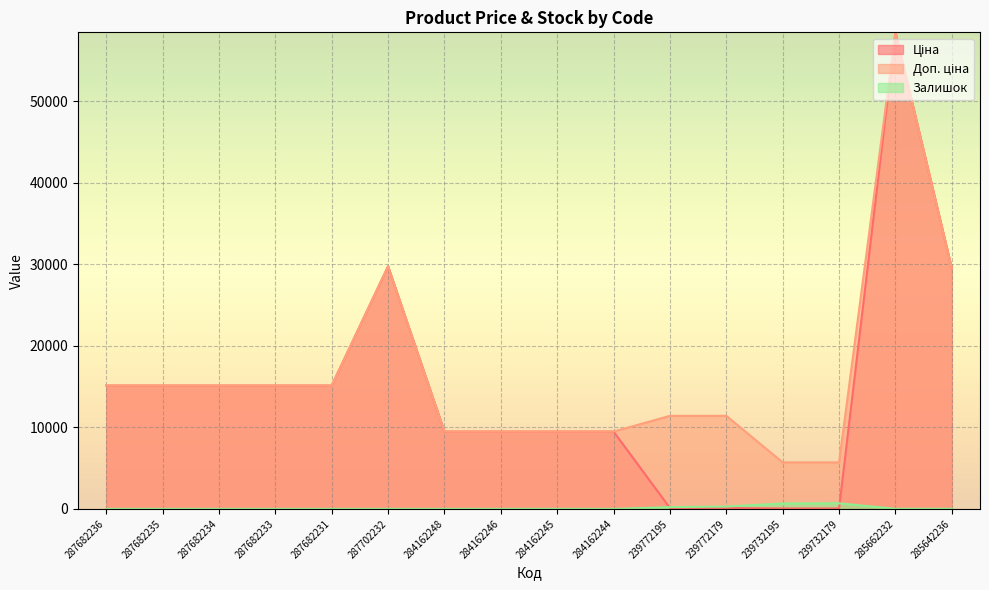

How many times do Залишок and Ціна cross each other?

2